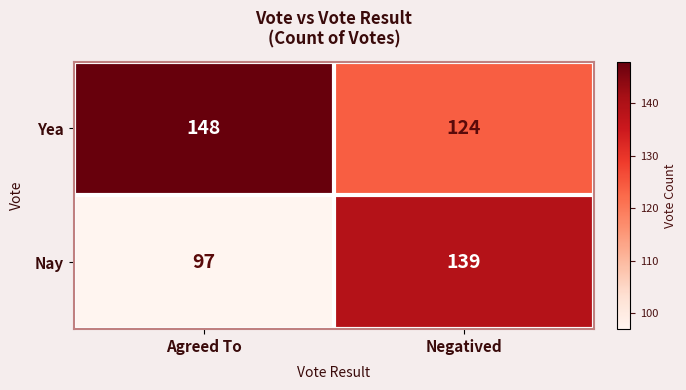

Count the number of data series in this chart.

2